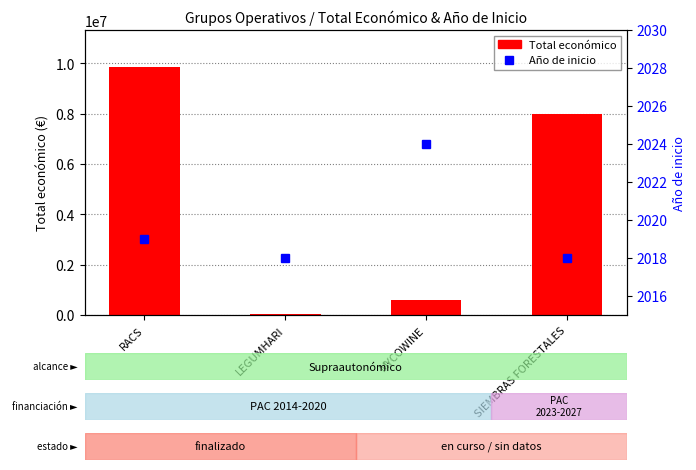

Between RACS and LEGUMHARI, which series saw the biggest shift?

Total económico